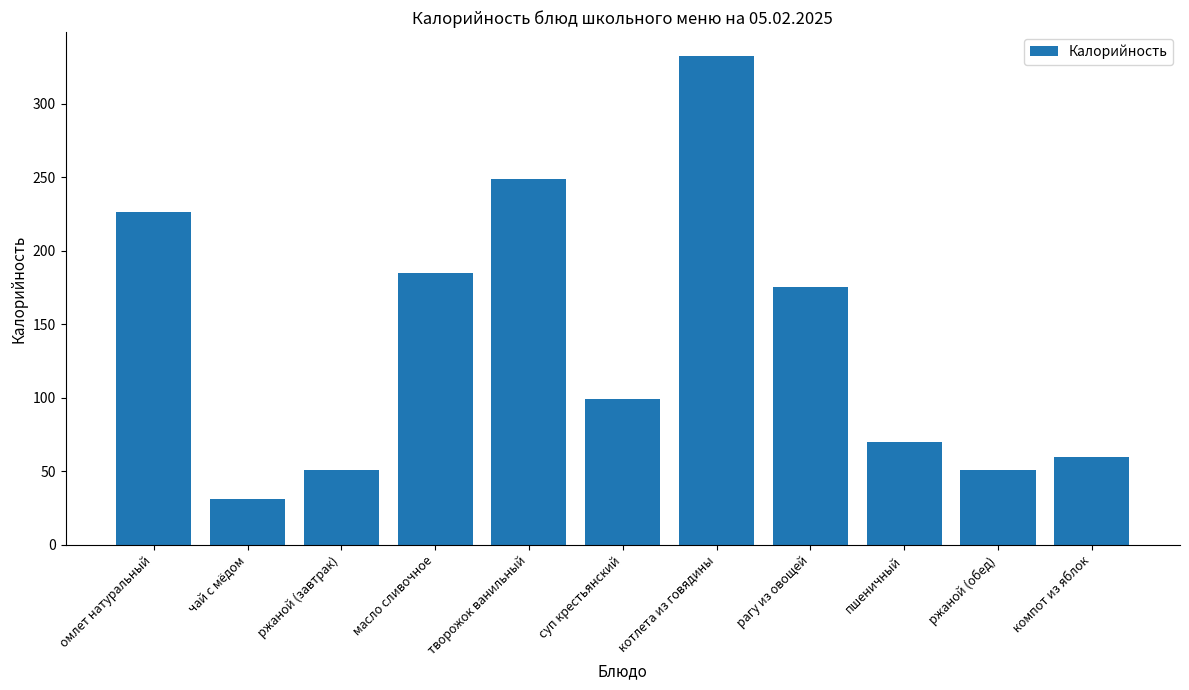

What position from the right is ржаной (завтрак)?

9